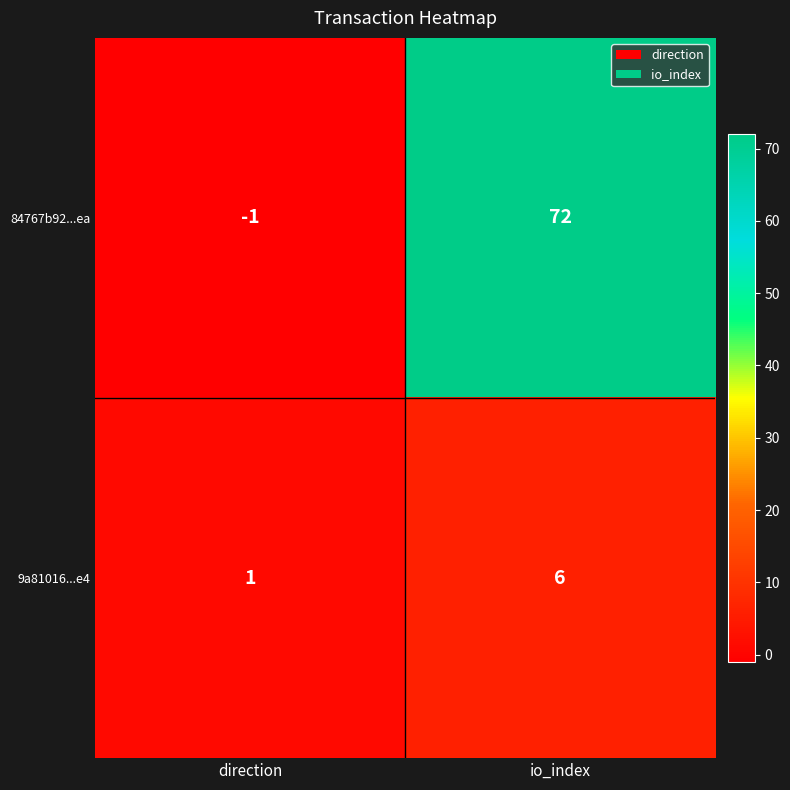

What is the spread (max minus min) of values at io_index?

66